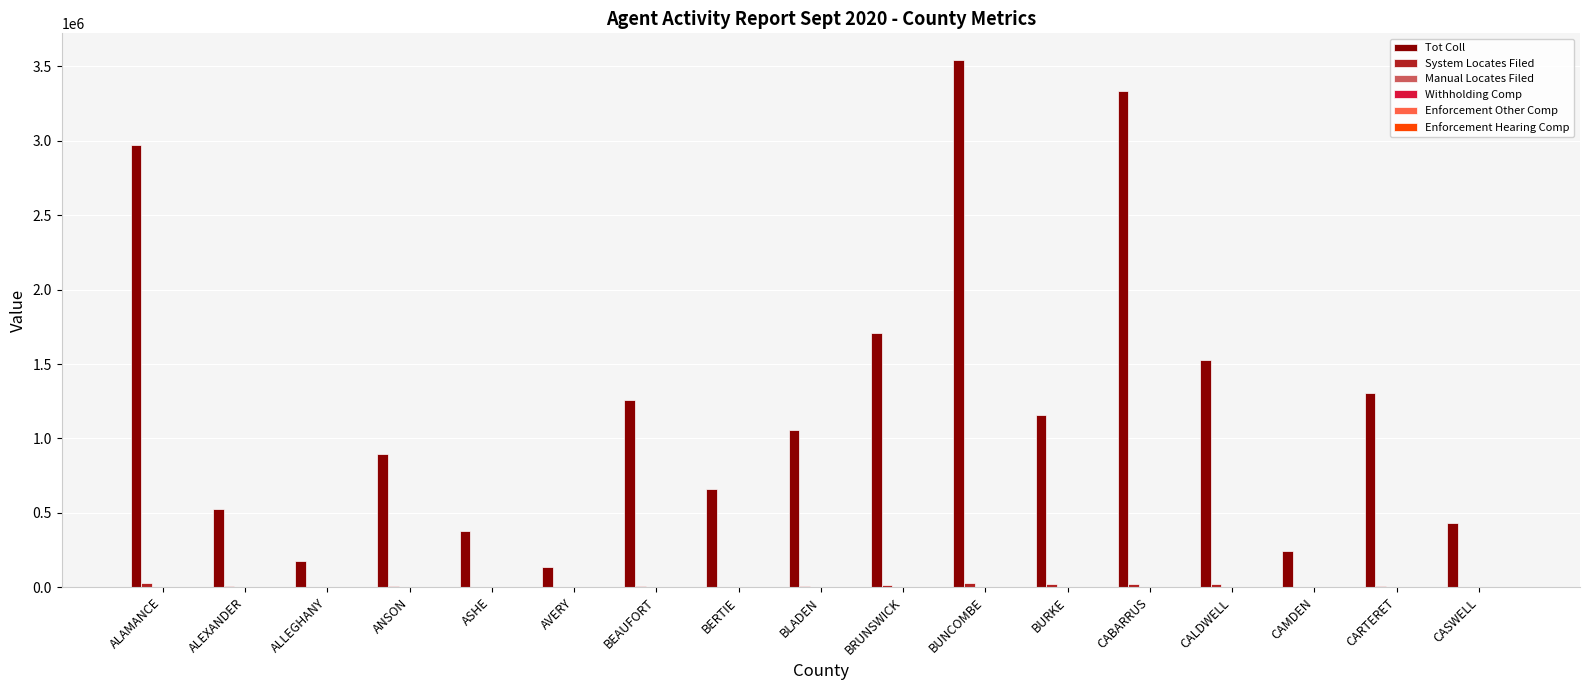

What is the spread (max minus min) of values at ANSON?

896666.8